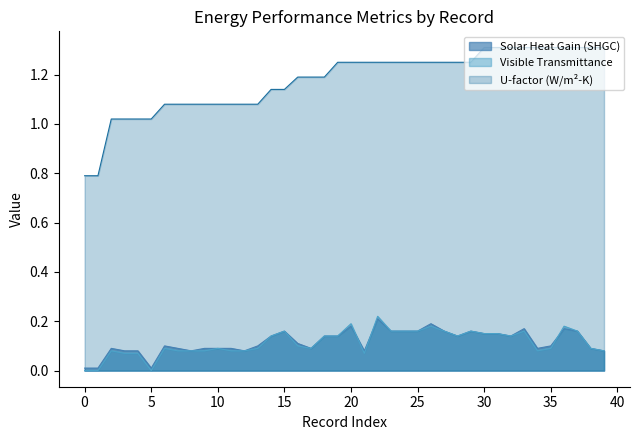

Is it true that U-factor (W/m2-K) equals 1.3 at 33?

True